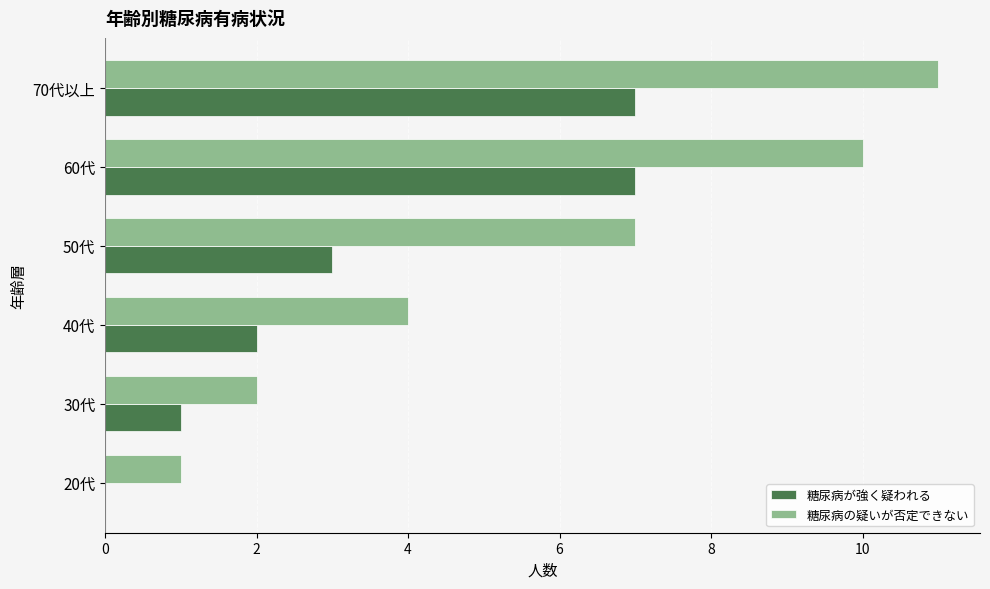

Between 20代 and 40代, which series saw the biggest shift?

糖尿病の疑いが否定できない